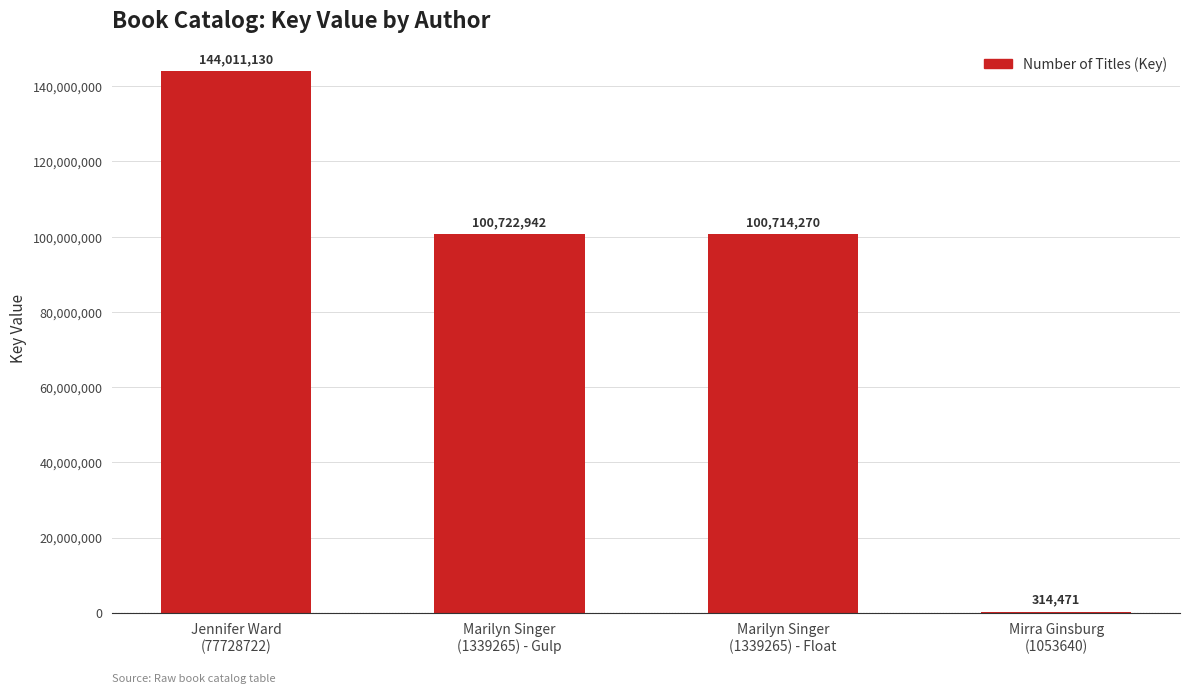

Reading left to right, list all the values displayed in this chart.

Jennifer Ward
(77728722)=144011130	Marilyn Singer
(1339265) - Gulp=100722942	Marilyn Singer
(1339265) - Float=100714270	Mirra Ginsburg
(1053640)=314471